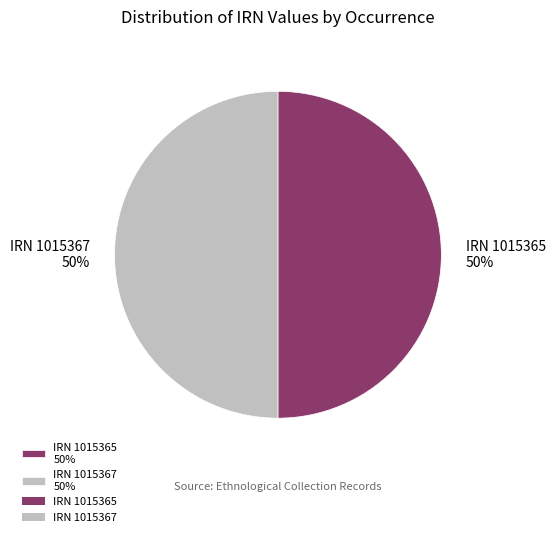

To the nearest percent, what portion does IRN 1015367 50% represent?

50%